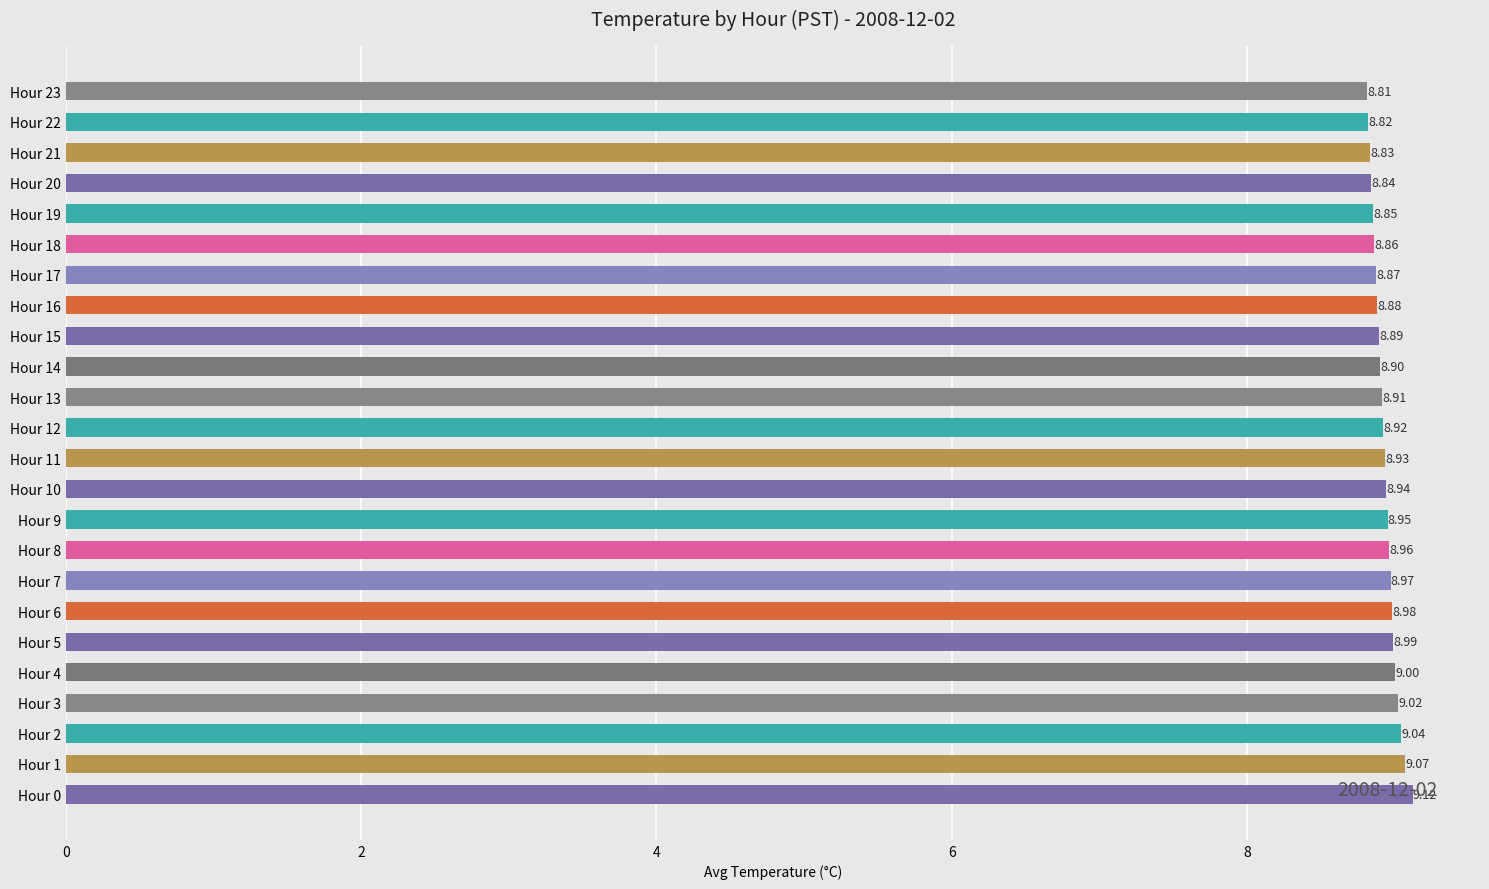

List the labels in order of value, largest first.

Hour 0, Hour 1, Hour 2, Hour 3, Hour 4, Hour 5, Hour 6, Hour 7, Hour 8, Hour 9, Hour 10, Hour 11, Hour 12, Hour 13, Hour 14, Hour 15, Hour 16, Hour 17, Hour 18, Hour 19, Hour 20, Hour 21, Hour 22, Hour 23